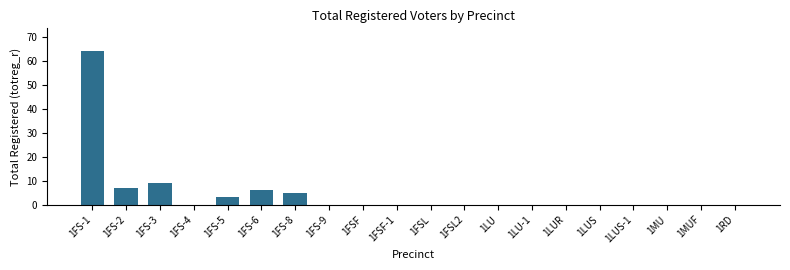

Reading left to right, extract all data points from this chart.

1FS-1=64	1FS-2=7	1FS-3=9	1FS-4=0	1FS-5=3	1FS-6=6	1FS-8=5	1FS-9=0	1FSF=0	1FSF-1=0	1FSL=0	1FSL2=0	1LU=0	1LU-1=0	1LUR=0	1LUS=0	1LUS-1=0	1MU=0	1MUF=0	1RD=0